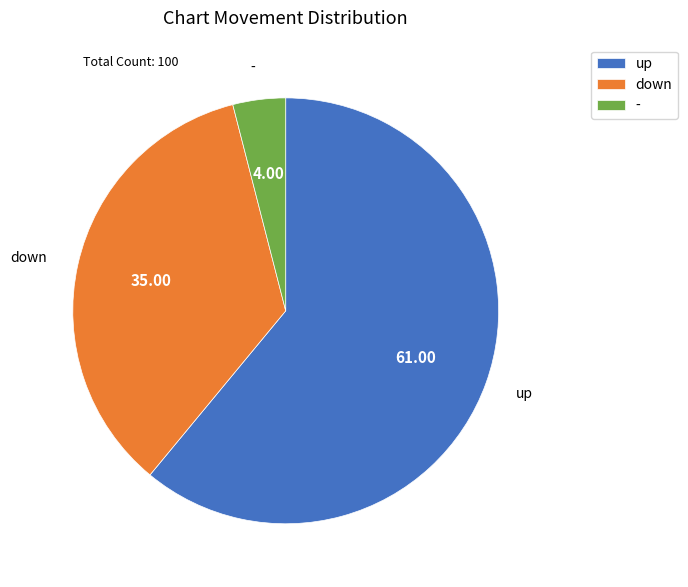

Which category has the biggest portion of the pie?

up